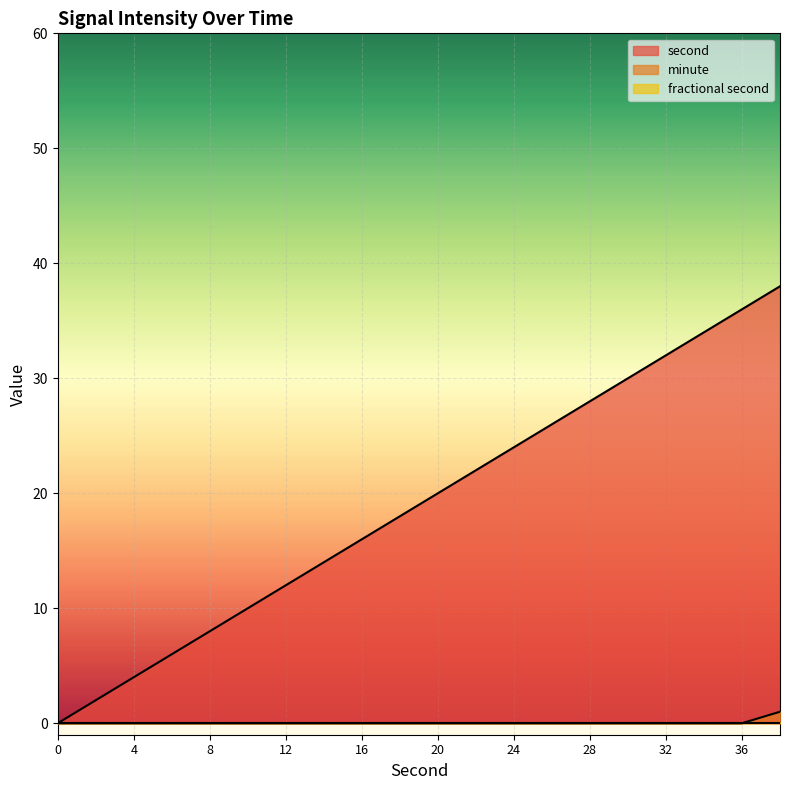

List the labels in order of second value, smallest first.

0, 2, 4, 6, 8, 10, 12, 14, 16, 18, 20, 22, 24, 26, 28, 30, 32, 34, 36, 38